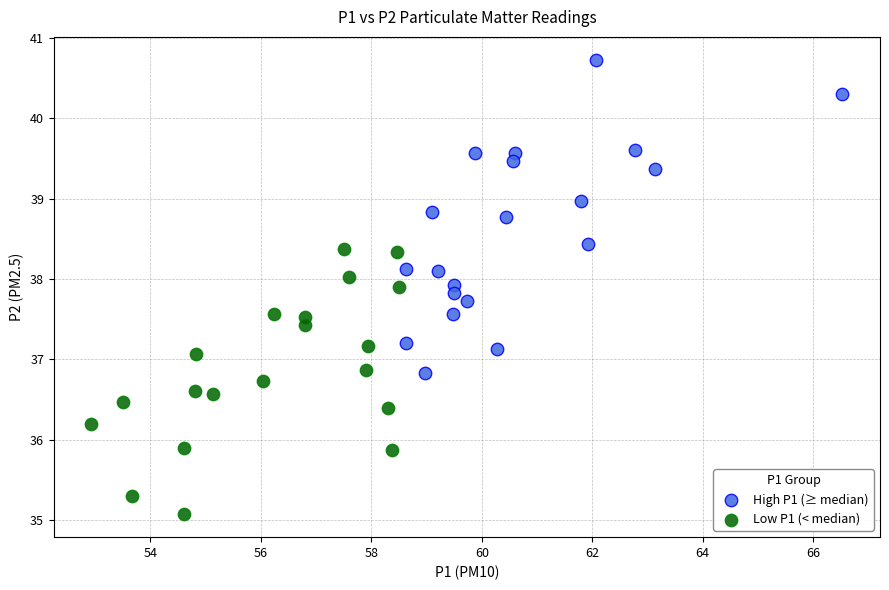

Which series reaches the maximum Y coordinate?

High P1 (≥ median)